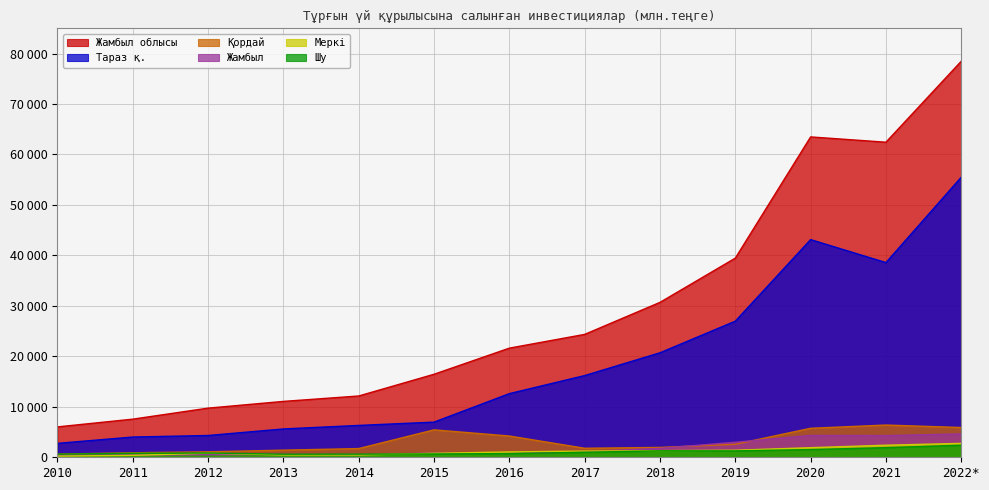

How many lines are shown in the chart?

6